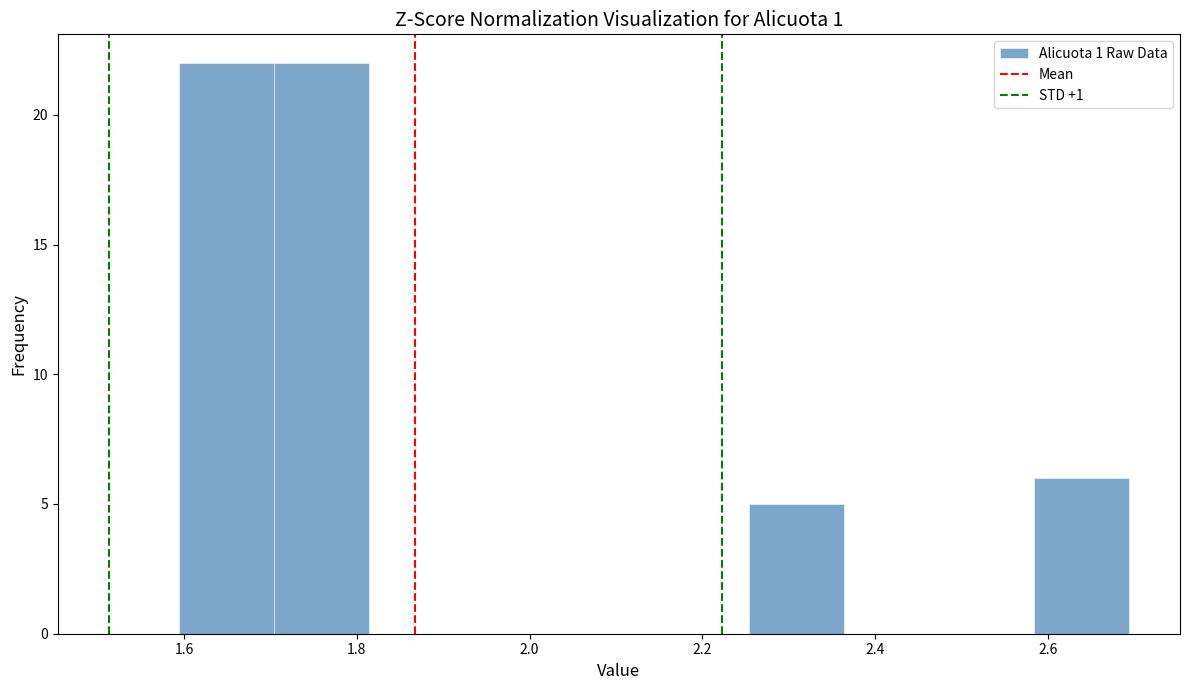

Reading left to right, transcribe this chart: for each bar, give the range it covers on the x-axis and its height. Neither the bar edges nor the heights are printed on the chart, so give them approximately, as read against the axes.

1.60 to 1.70: 22
1.70 to 1.82: 22
1.82 to 1.92: 0
1.92 to 2.04: 0
2.04 to 2.14: 0
2.14 to 2.26: 0
2.26 to 2.36: 5
2.36 to 2.48: 0
2.48 to 2.58: 0
2.58 to 2.70: 6